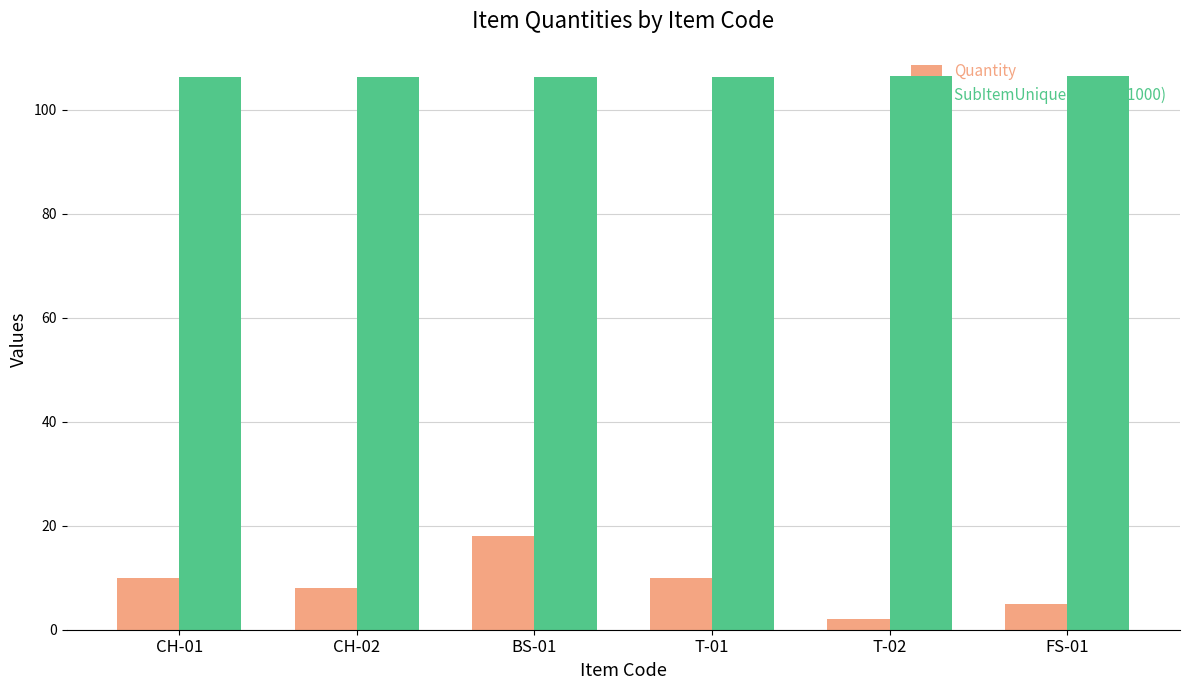

Is the value of Quantity at BS-01 greater than the value of SubItemUniqueCode (÷1000) at T-02?

No